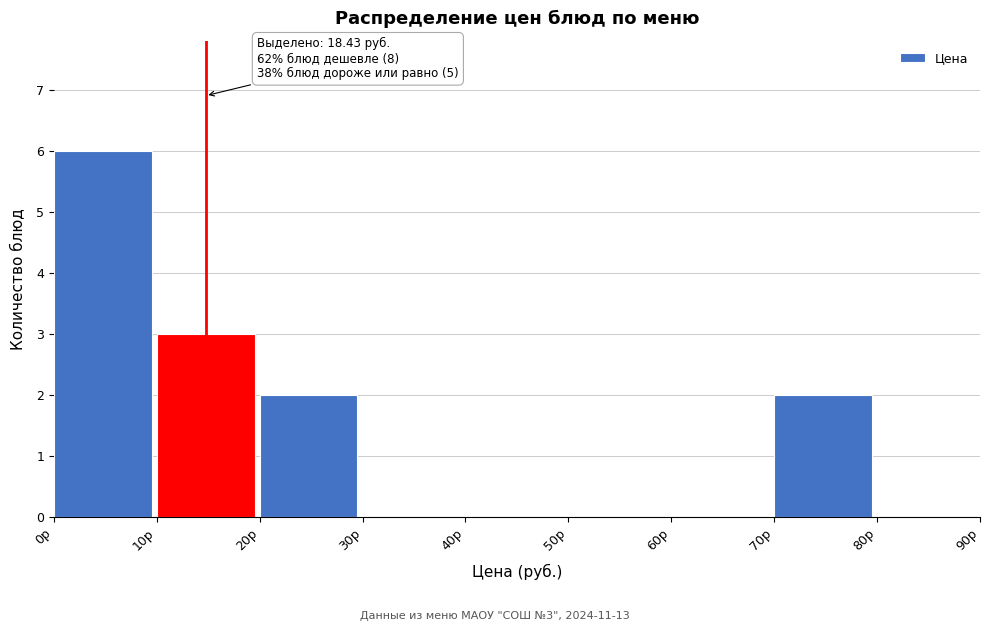

Which range on the x-axis has the tallest bar?

0 to 10